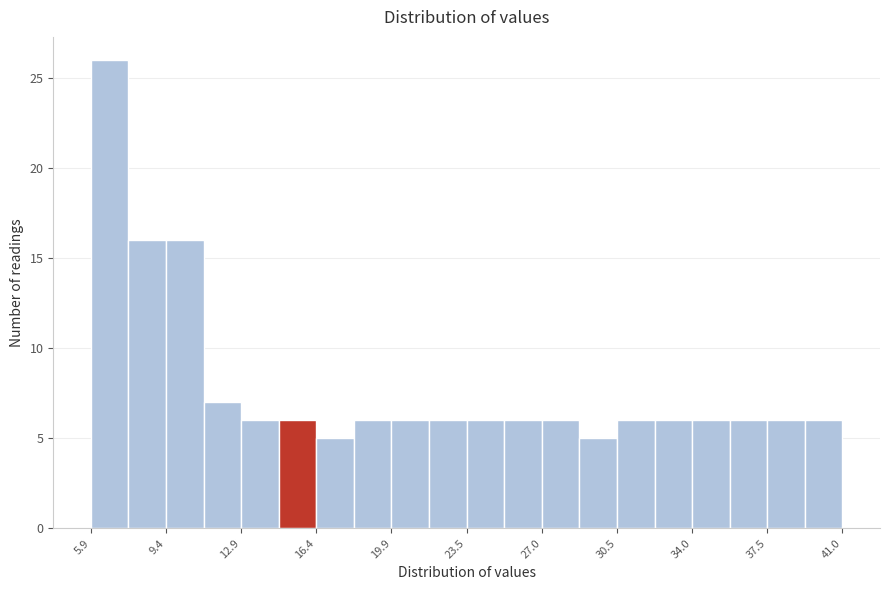

Around what value on the x-axis is the tallest bar? Give the approximate position of its centre, as read against the axis.

7.0